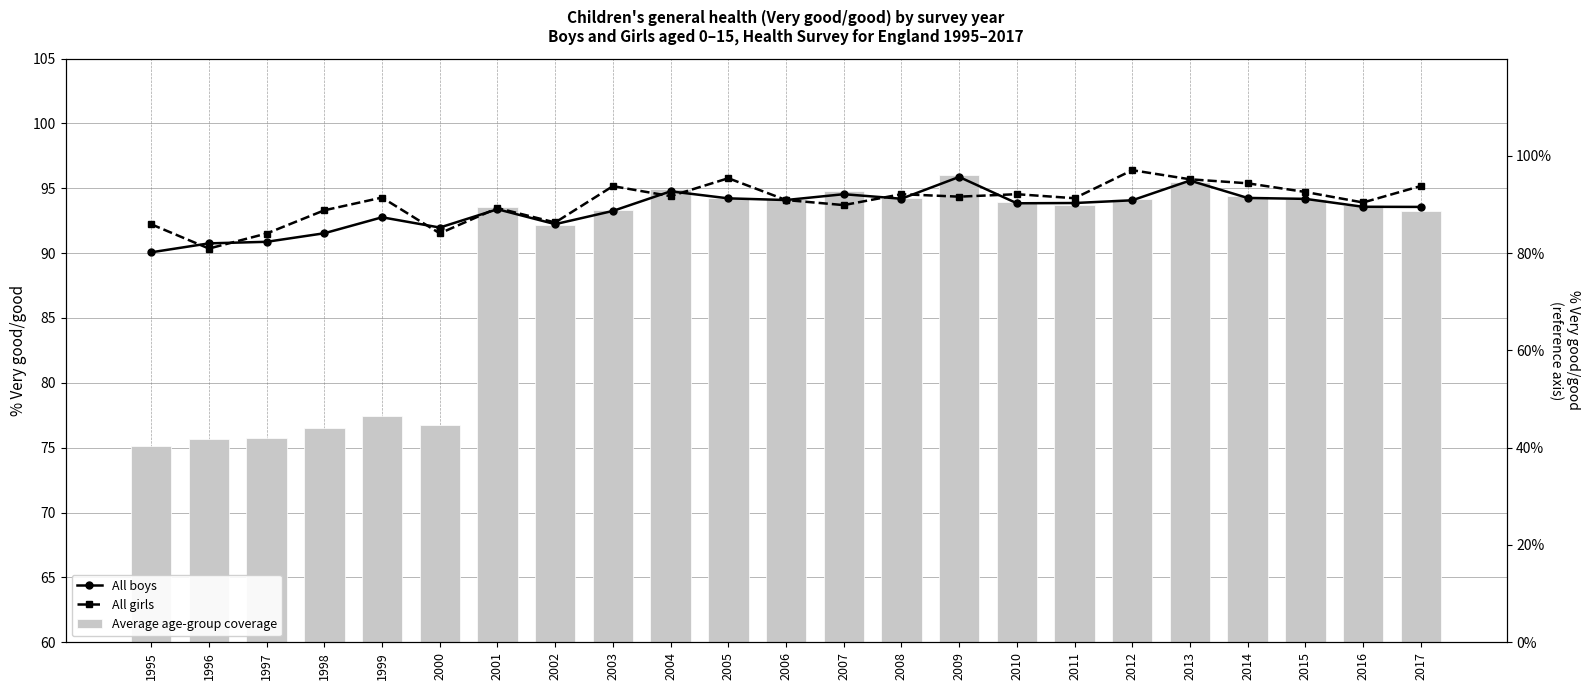

What is the total value across all series at 2010?

282.3